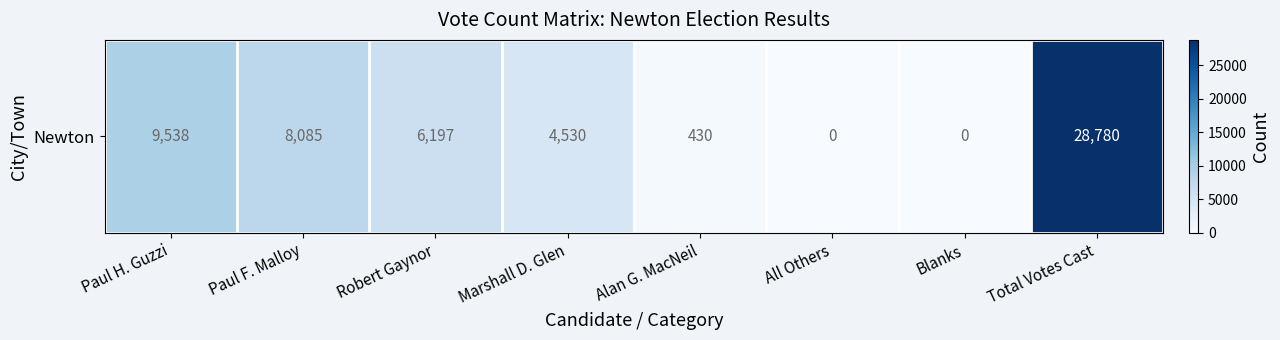

Reading left to right, transcribe all the data shown in this chart.

9538	8085	6197	4530	430	0	0	28780